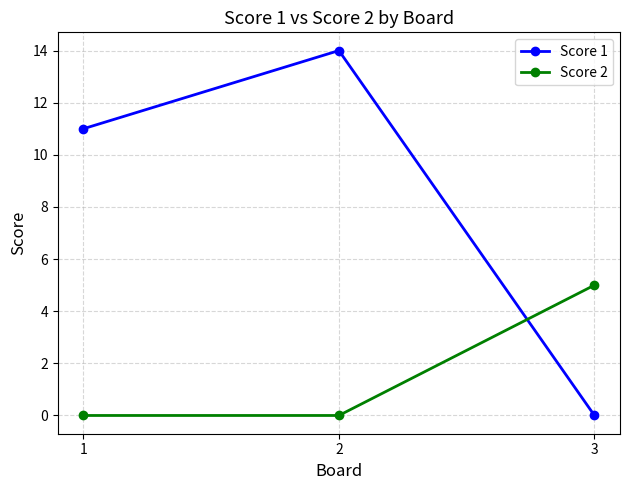

How many lines are shown in the chart?

2